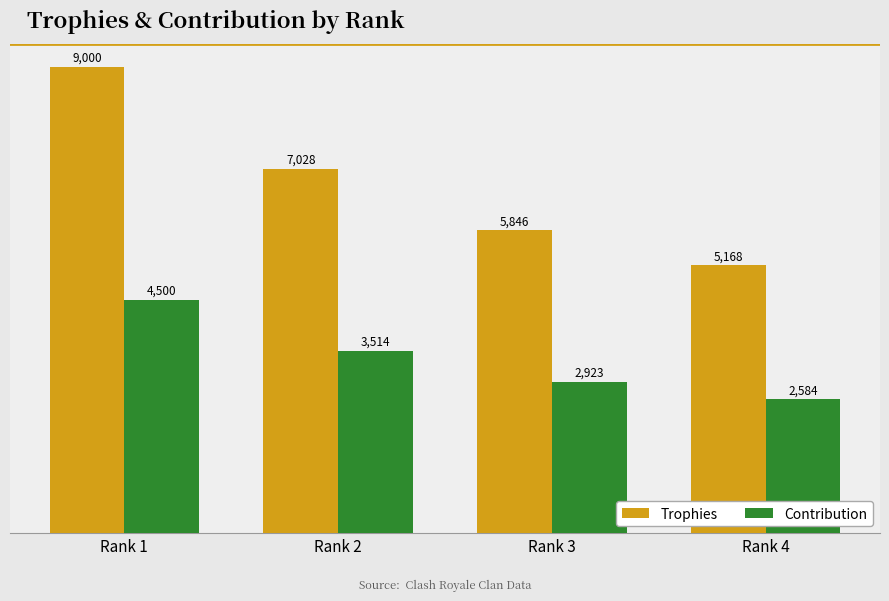

What is the value of the Contribution bar at the 4th from the left?

2584